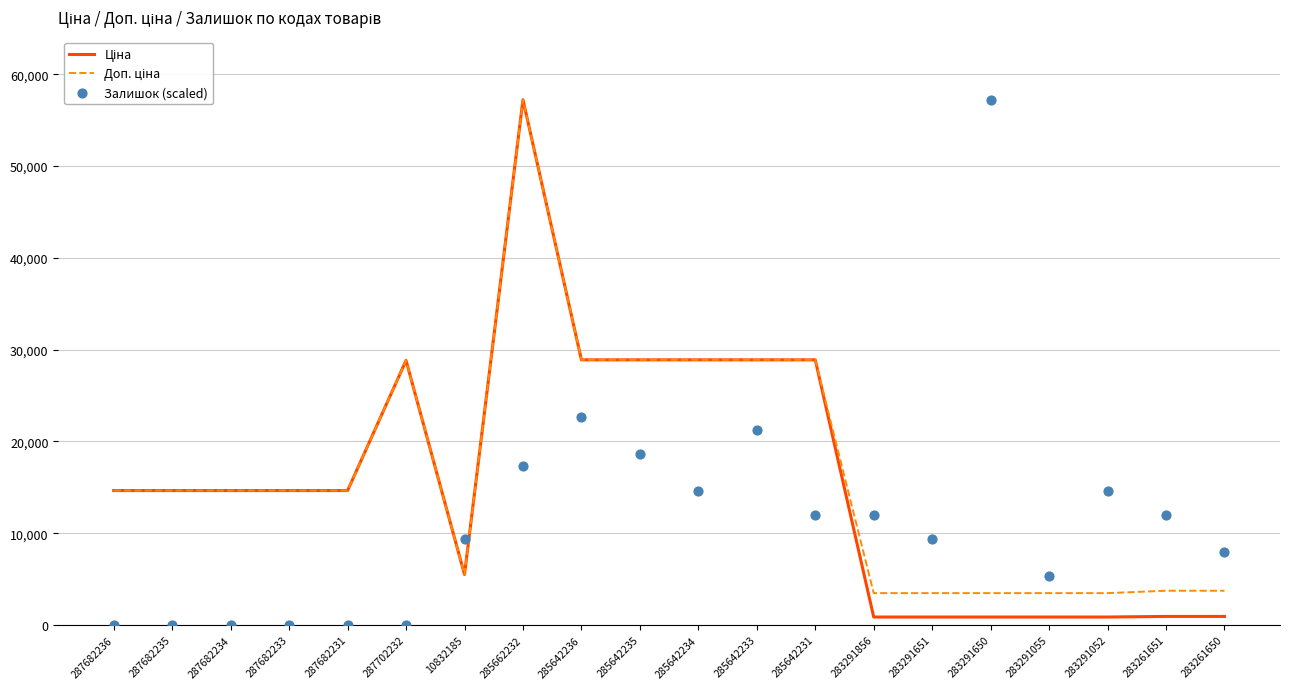

Which series reaches the minimum Y coordinate?

Залишок (scaled)